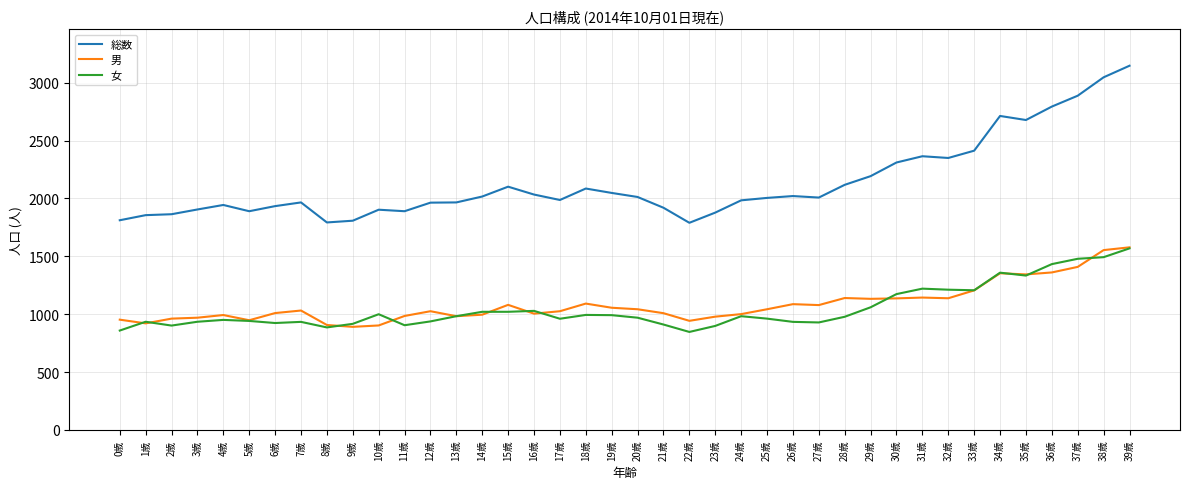

Which series has the largest range (max minus min)?

総数